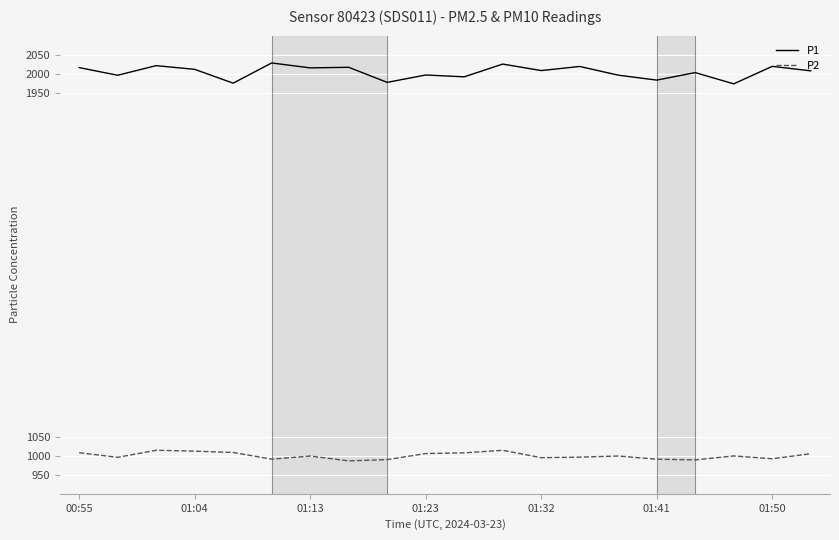

True or false: P2 and P1 intersect in this chart.

False